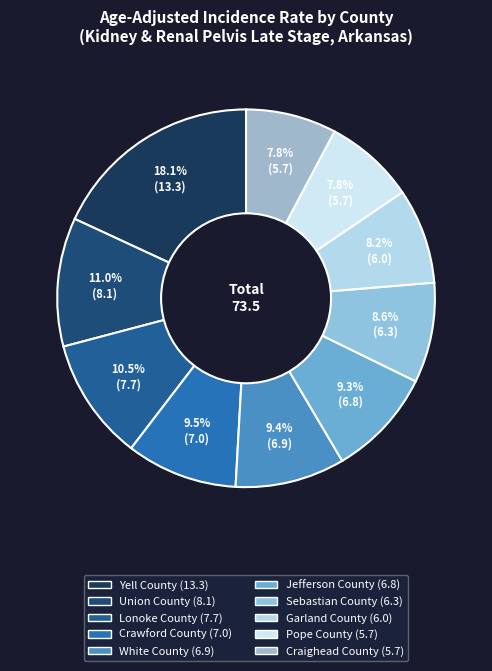

To the nearest percent, what is the difference between the Yell County and Lonoke County slice percentages?

8%